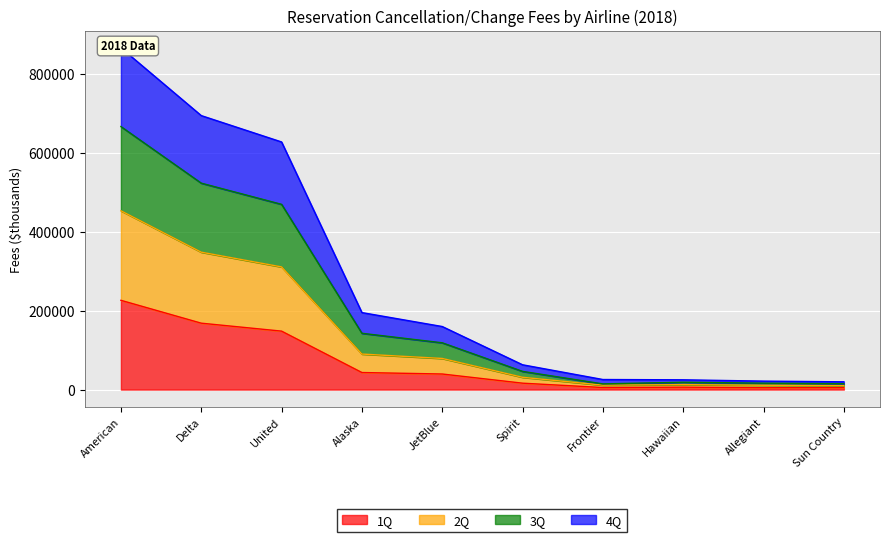

Does the chart display data point markers on the line(s)?

No